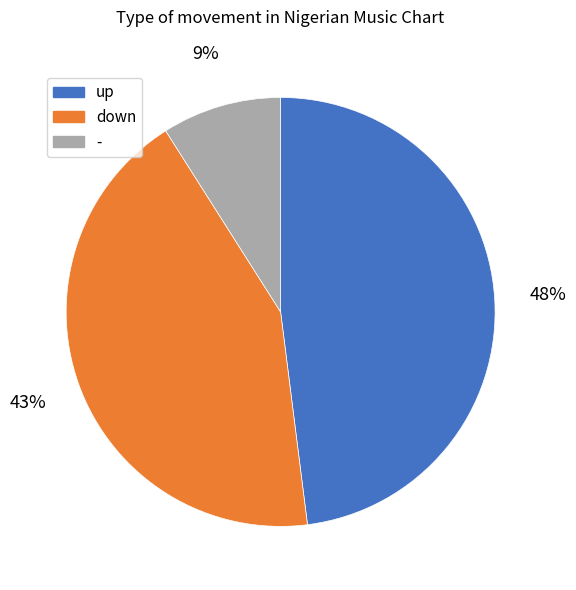

Combined, do - and up account for over 50%?

Yes